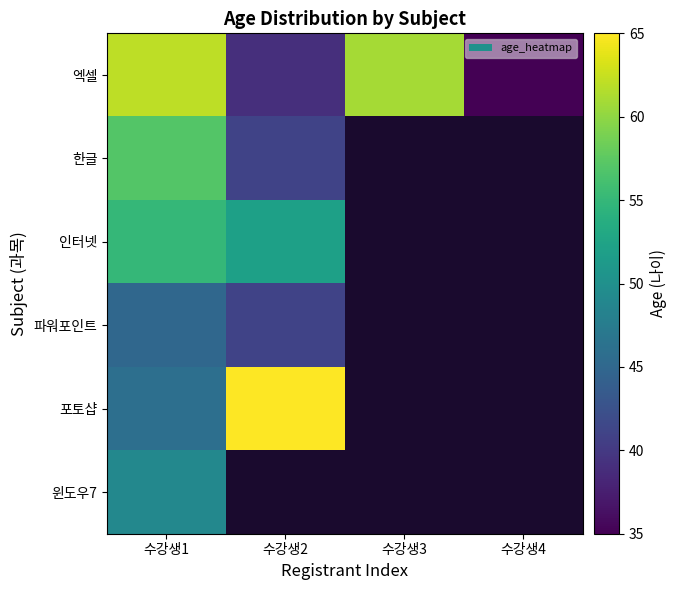

What is the total value across all series at 수강생1?

314.0